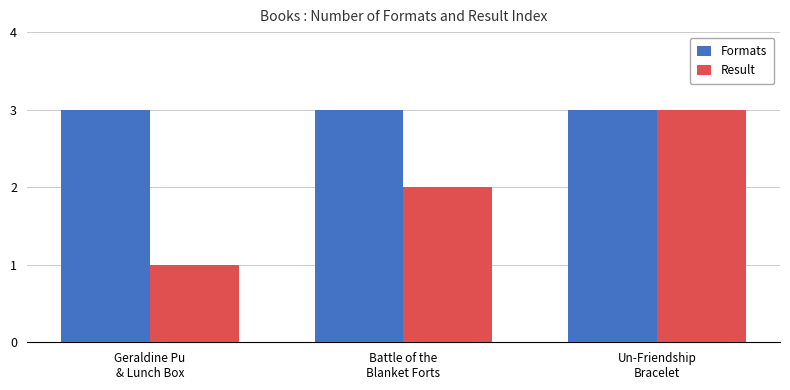

What is the maximum value shown in the chart?

3